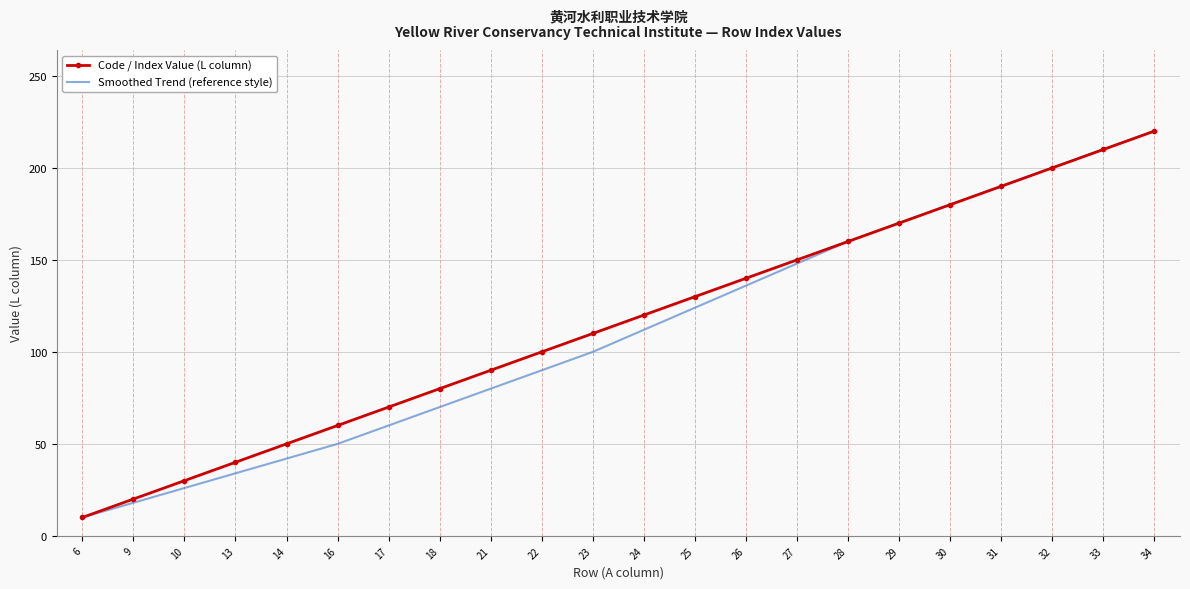

True or false: Smoothed Trend (reference style) has a value of 19 at 14.

False